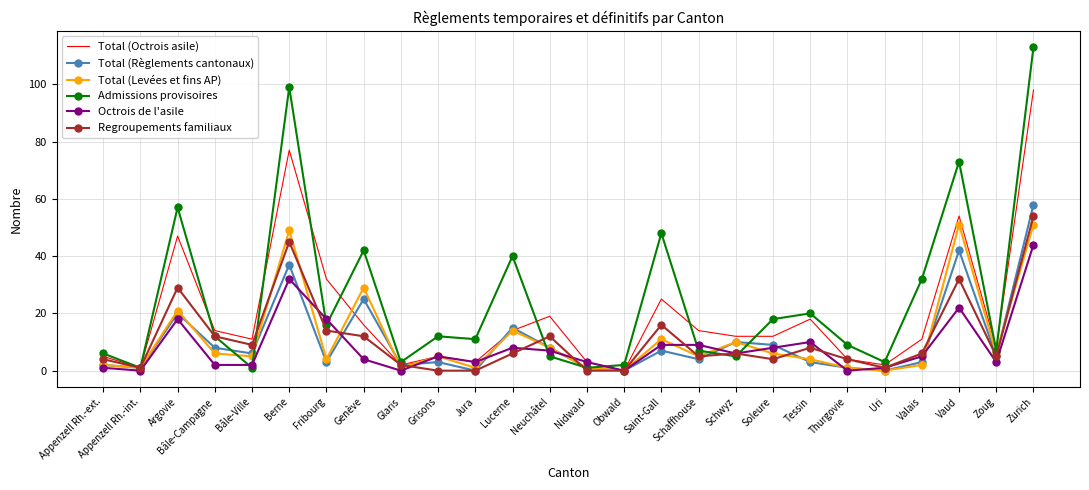

The value of Total (Règlements cantonaux) at Jura is 0. True or false?

True